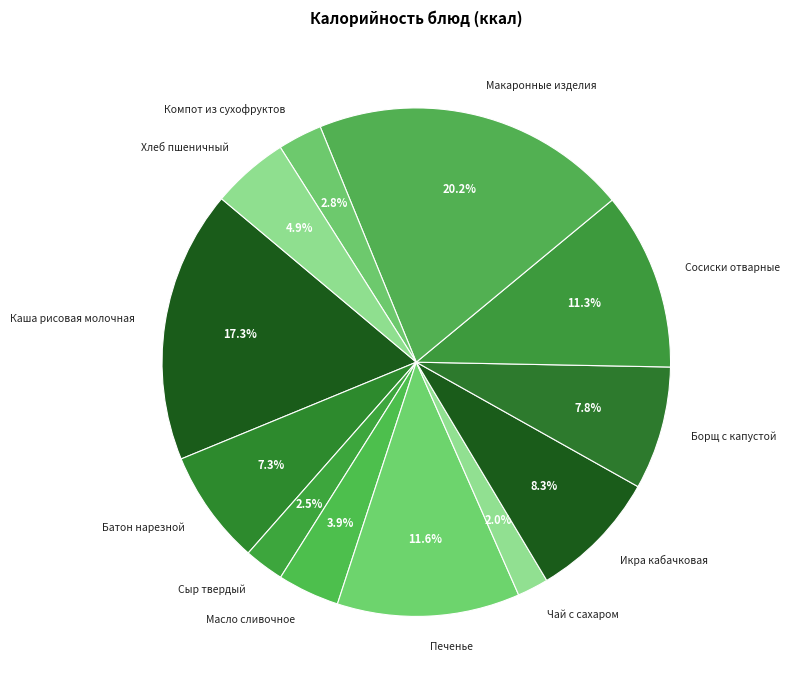

Approximately how many times larger is the value at Чай с сахаром compared to Масло сливочное?

0.5